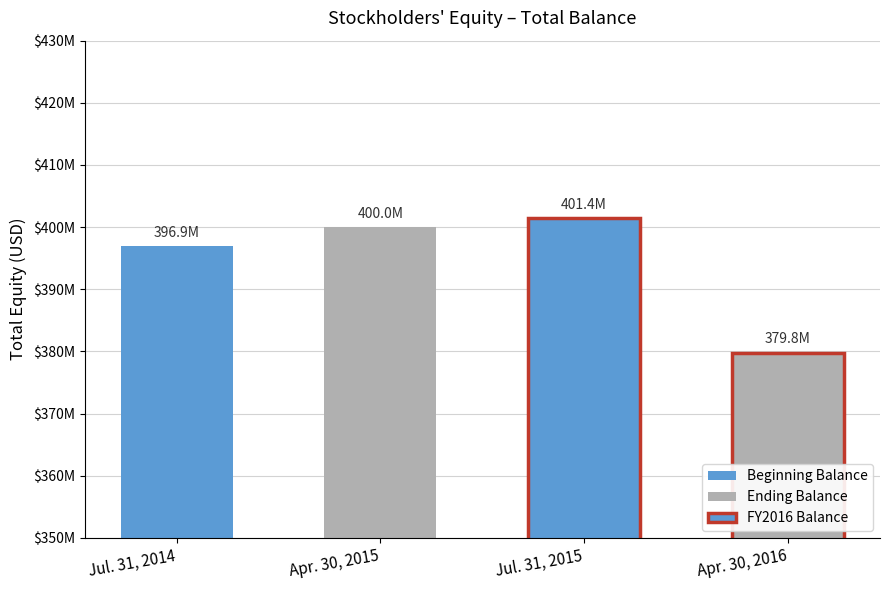

Between Apr. 30, 2016 and Jul. 31, 2014, which is larger?

Jul. 31, 2014